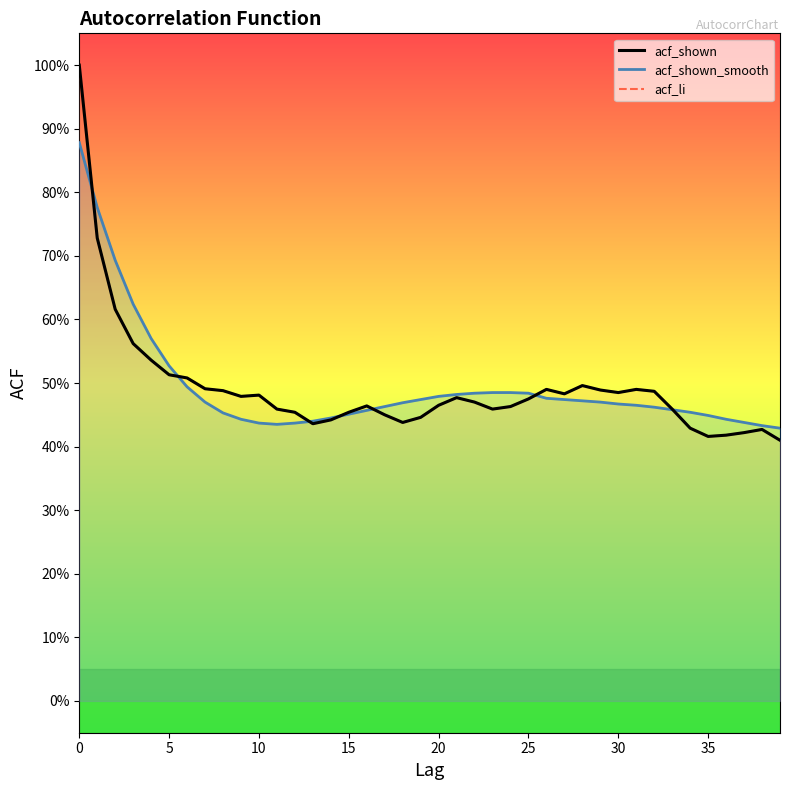

Between 15 and 24, which is larger?

24